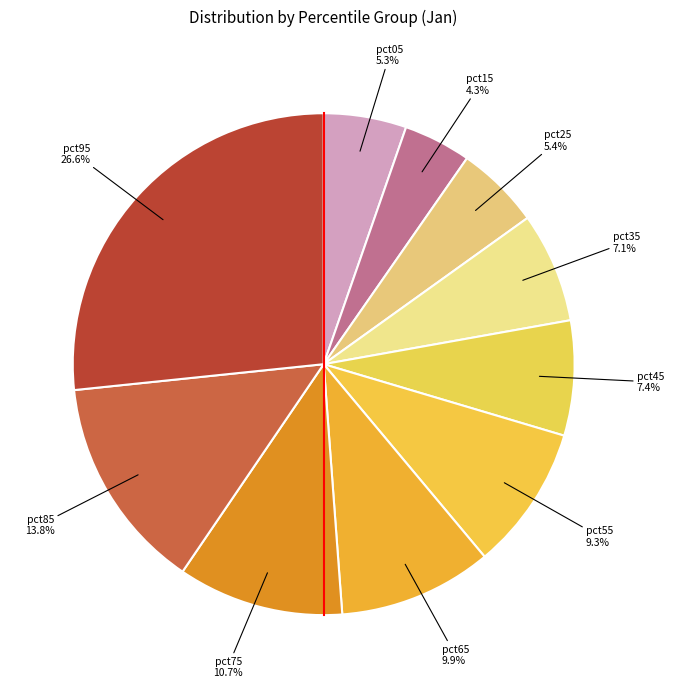

What is the total percentage of pct55 and pct95?

36.0%